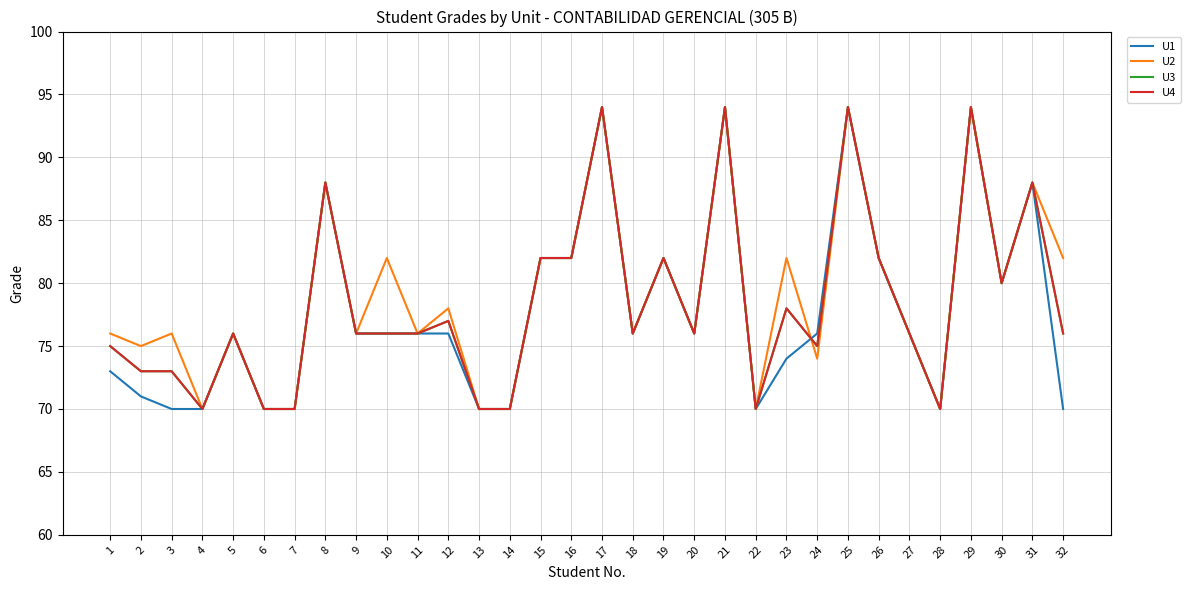

Does the chart display data point markers on the line(s)?

No